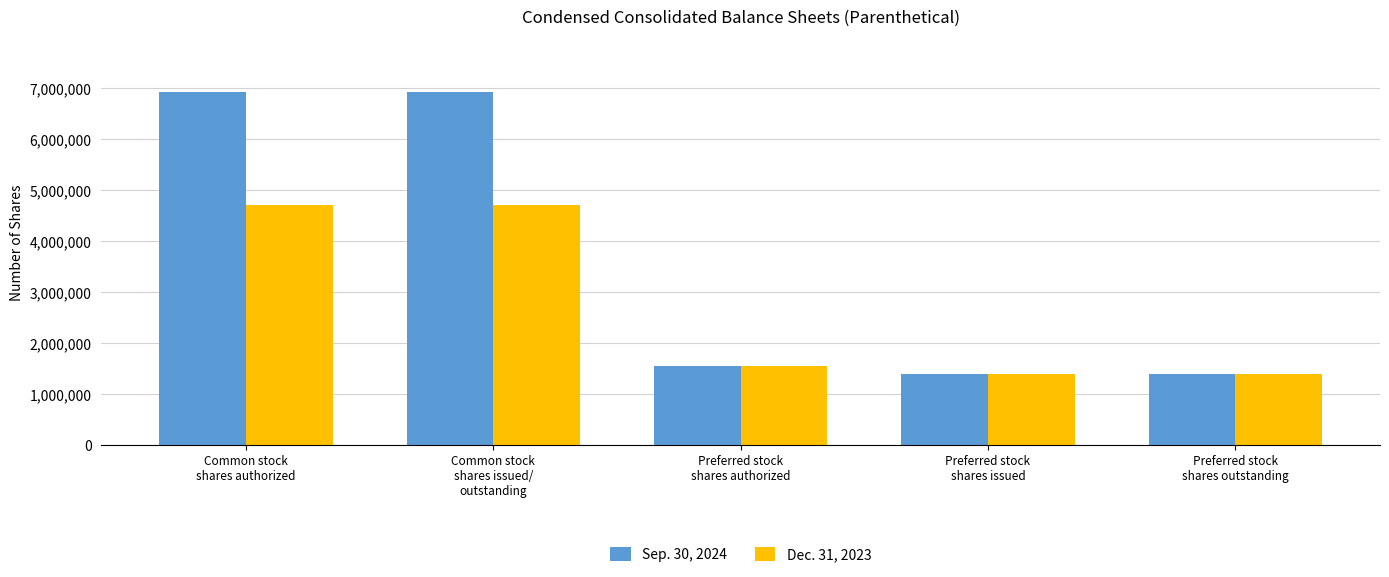

What is the label of the 4th bar from the right?

Common stock
shares issued/
outstanding